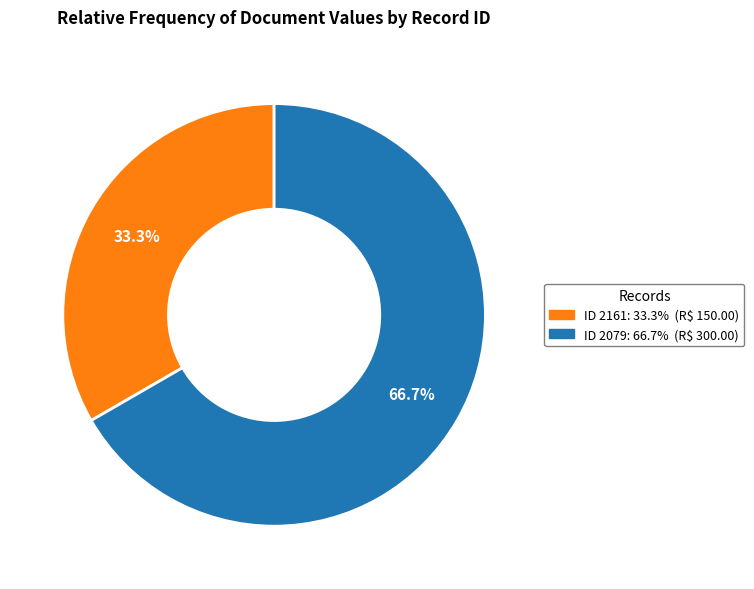

How many segments does this pie chart have?

2